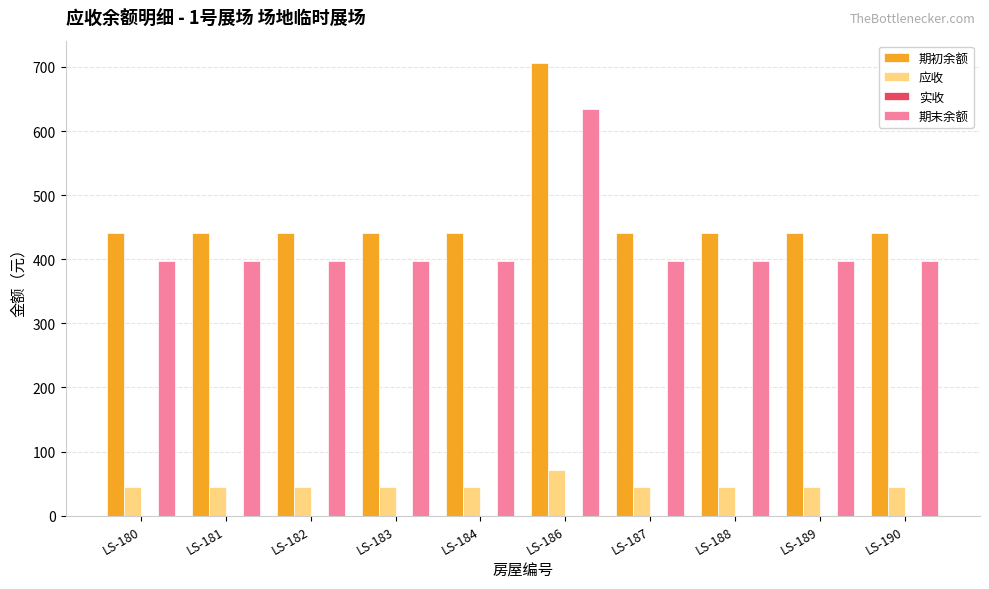

What is the sum of all 期末余额 values?

4205.9